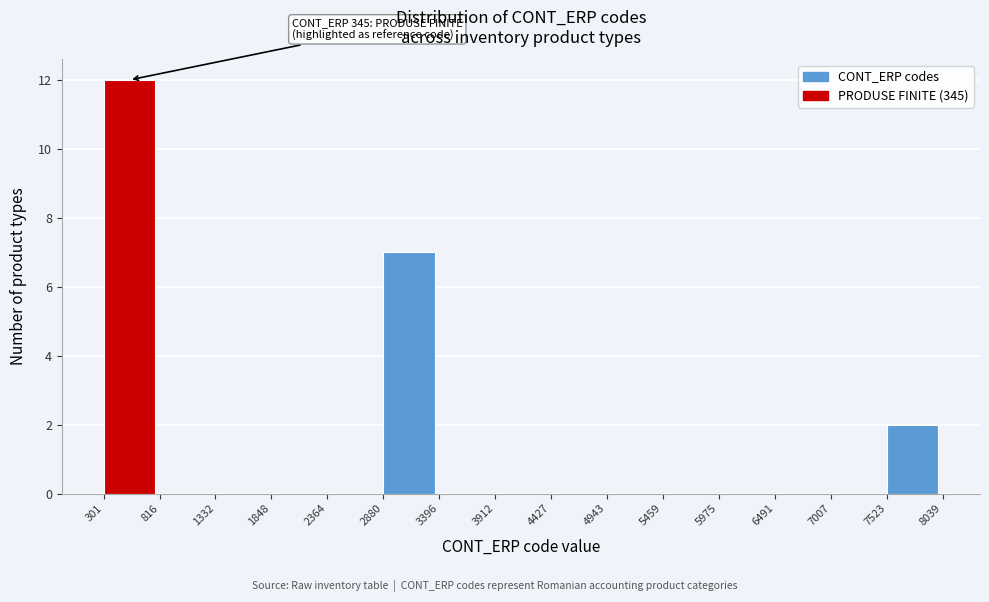

Which range on the x-axis has the tallest bar?

301 to 816